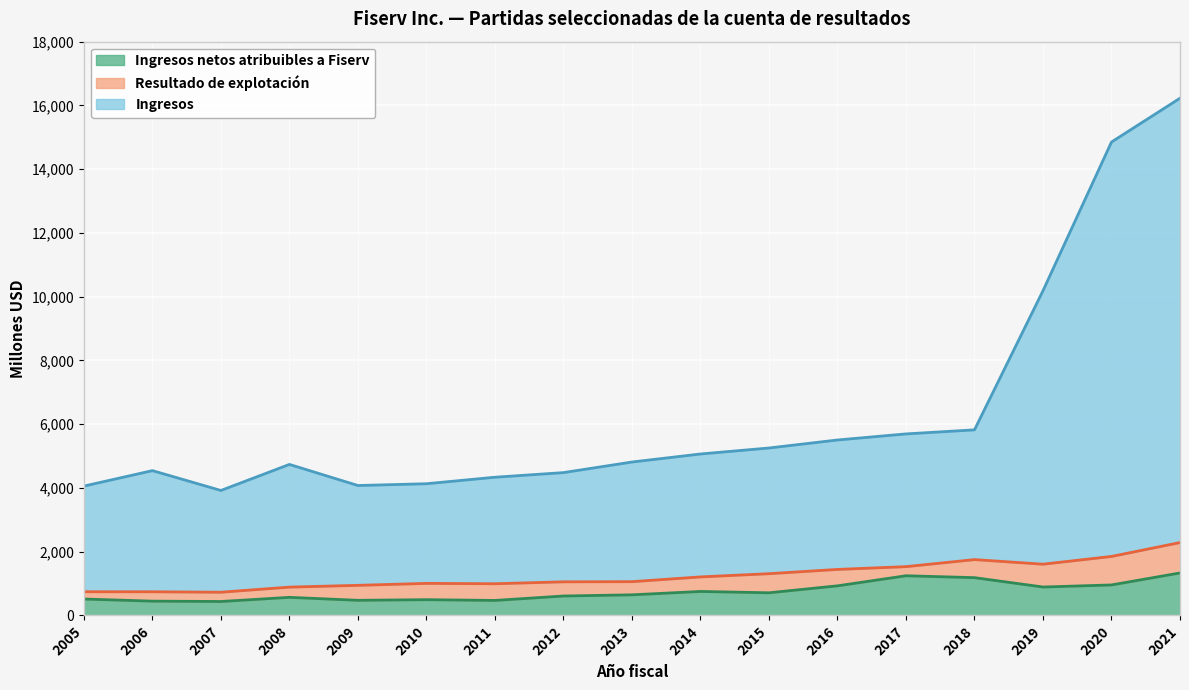

How many lines are shown in the chart?

3